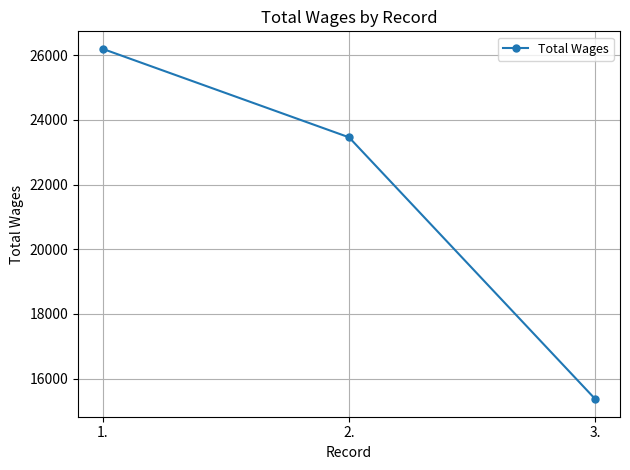

Reading left to right, extract all data points from this chart.

26198	23461	15360